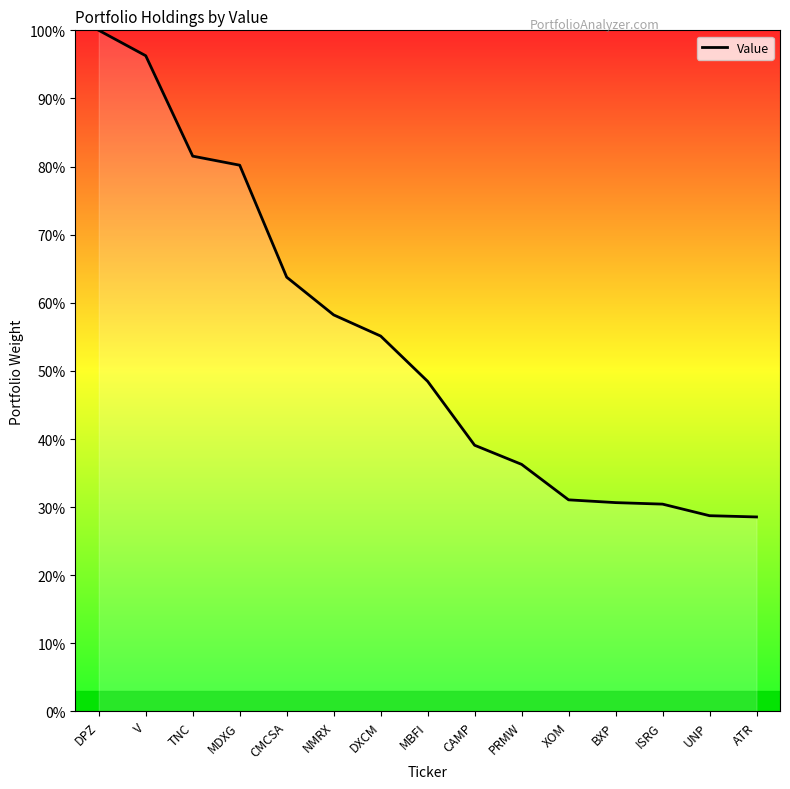

True or false: the data shows 28.6 at ATR.

True